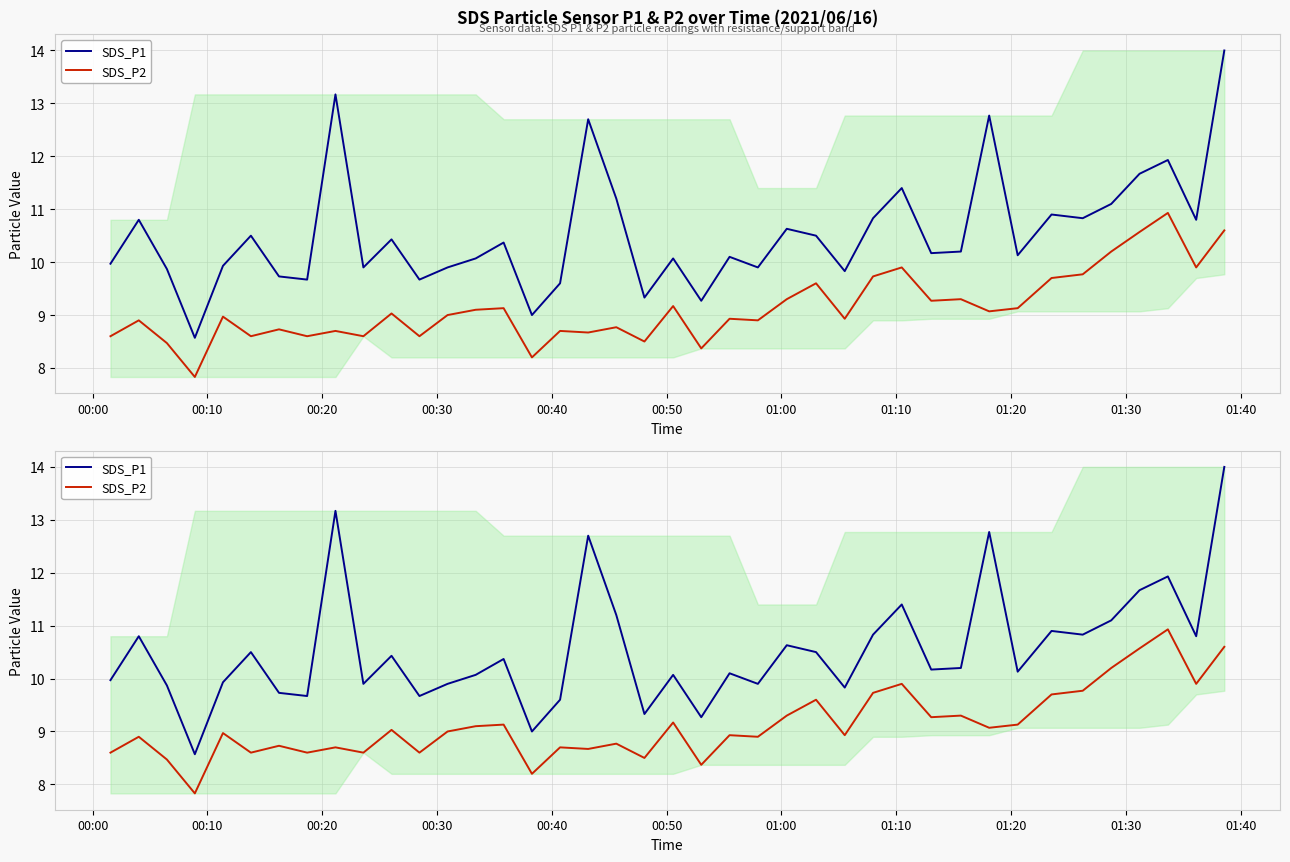

What are all the series names shown in the legend?

SDS_P1, SDS_P2